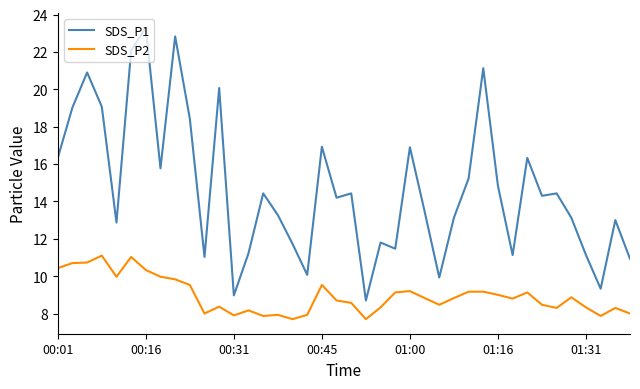

Count the number of categories in the chart.

40